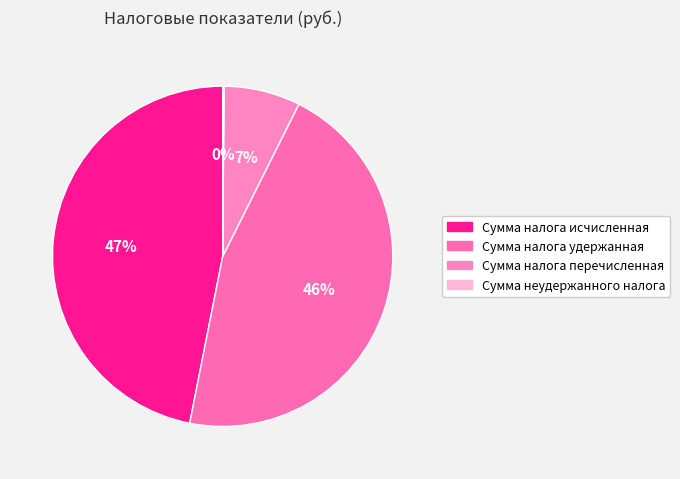

Which category has the smallest portion of the pie?

Сумма неудержанного налога